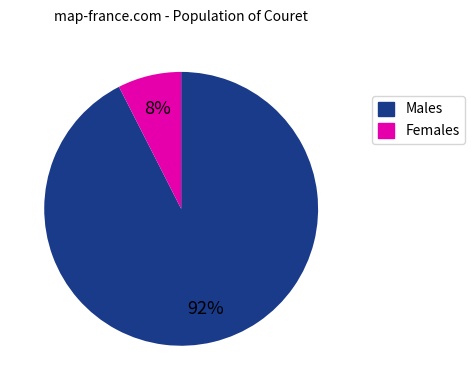

Is there any slice that represents more than half of the pie?

Yes